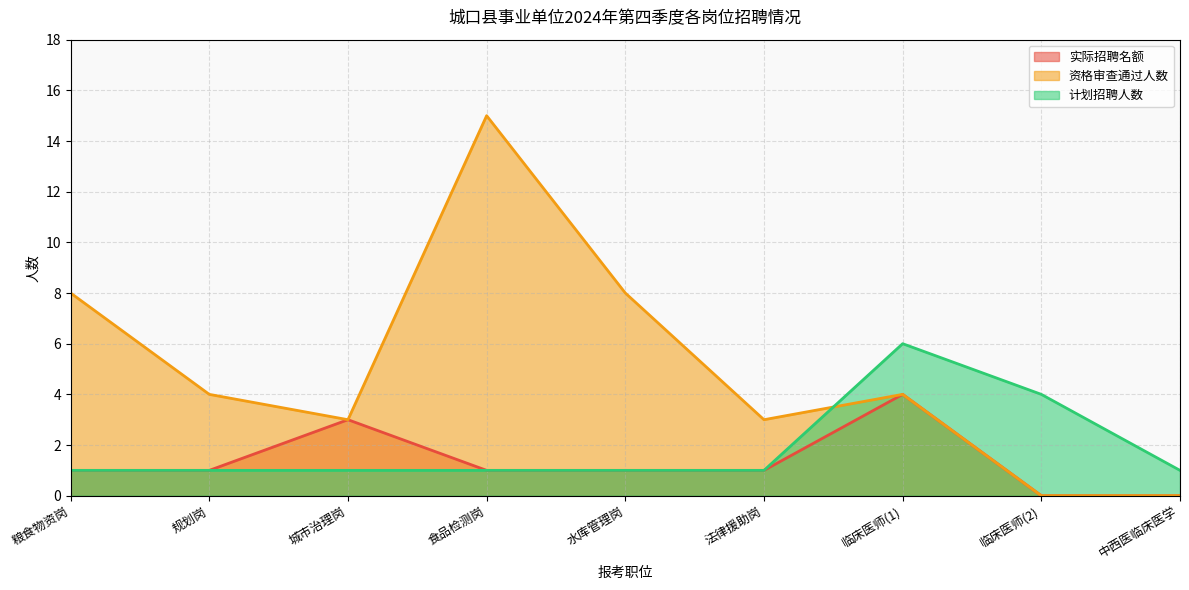

Which category has the lowest value across all series?

临床医师(2)